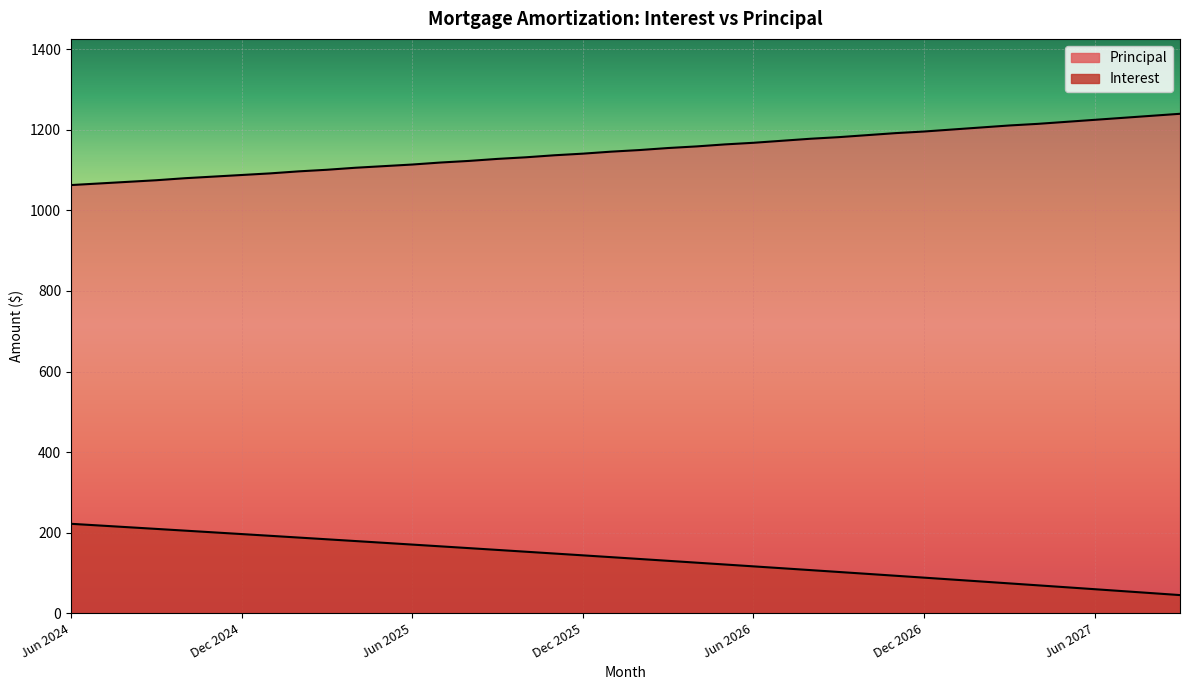

What is the label of the 27th point from the left?

Aug 2026